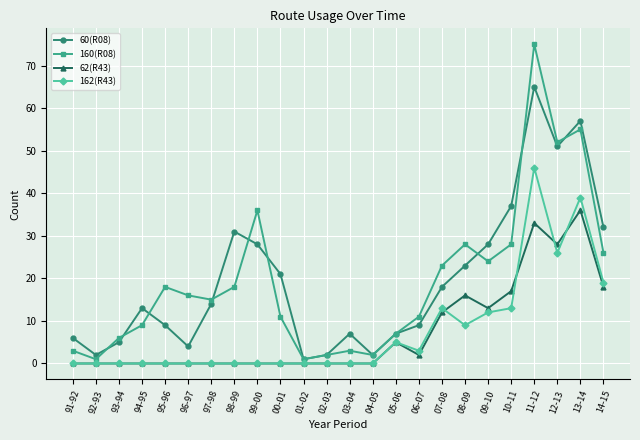

Reading left to right, what are all the values shown in this chart?

60(R08): 91-92=6	92-93=2	93-94=5	94-95=13	95-96=9	96-97=4	97-98=14	98-99=31	99-00=28	00-01=21	01-02=1	02-03=2	03-04=7	04-05=2	05-06=7	06-07=9	07-08=18	08-09=23	09-10=28	10-11=37	11-12=65	12-13=51	13-14=57	14-15=32
160(R08): 91-92=3	92-93=1	93-94=6	94-95=9	95-96=18	96-97=16	97-98=15	98-99=18	99-00=36	00-01=11	01-02=1	02-03=2	03-04=3	04-05=2	05-06=7	06-07=11	07-08=23	08-09=28	09-10=24	10-11=28	11-12=75	12-13=52	13-14=55	14-15=26
62(R43): 91-92=0	92-93=0	93-94=0	94-95=0	95-96=0	96-97=0	97-98=0	98-99=0	99-00=0	00-01=0	01-02=0	02-03=0	03-04=0	04-05=0	05-06=5	06-07=2	07-08=12	08-09=16	09-10=13	10-11=17	11-12=33	12-13=28	13-14=36	14-15=18
162(R43): 91-92=0	92-93=0	93-94=0	94-95=0	95-96=0	96-97=0	97-98=0	98-99=0	99-00=0	00-01=0	01-02=0	02-03=0	03-04=0	04-05=0	05-06=5	06-07=3	07-08=13	08-09=9	09-10=12	10-11=13	11-12=46	12-13=26	13-14=39	14-15=19